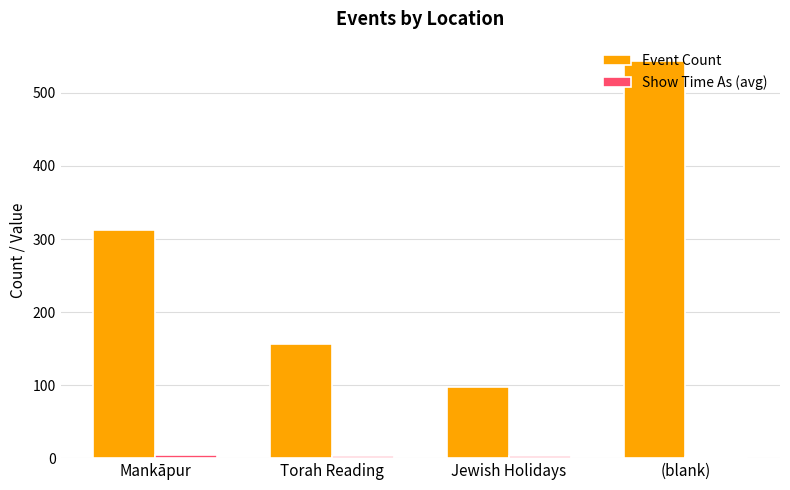

Which series has the largest range (max minus min)?

Event Count